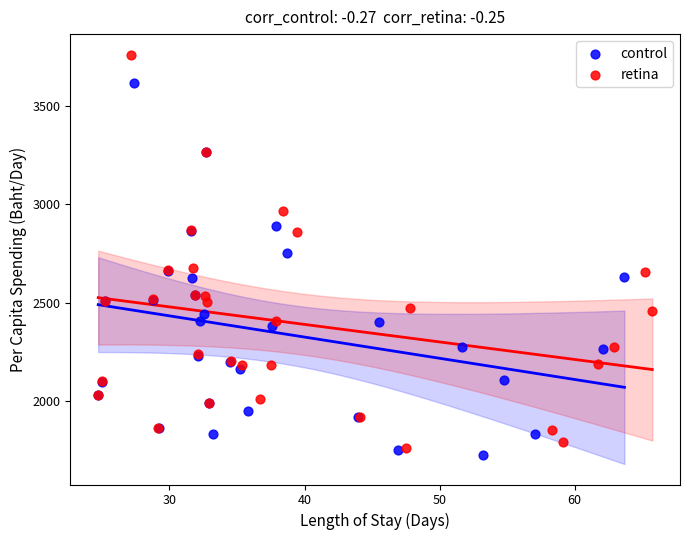

What are all the series names shown in the legend?

control, retina